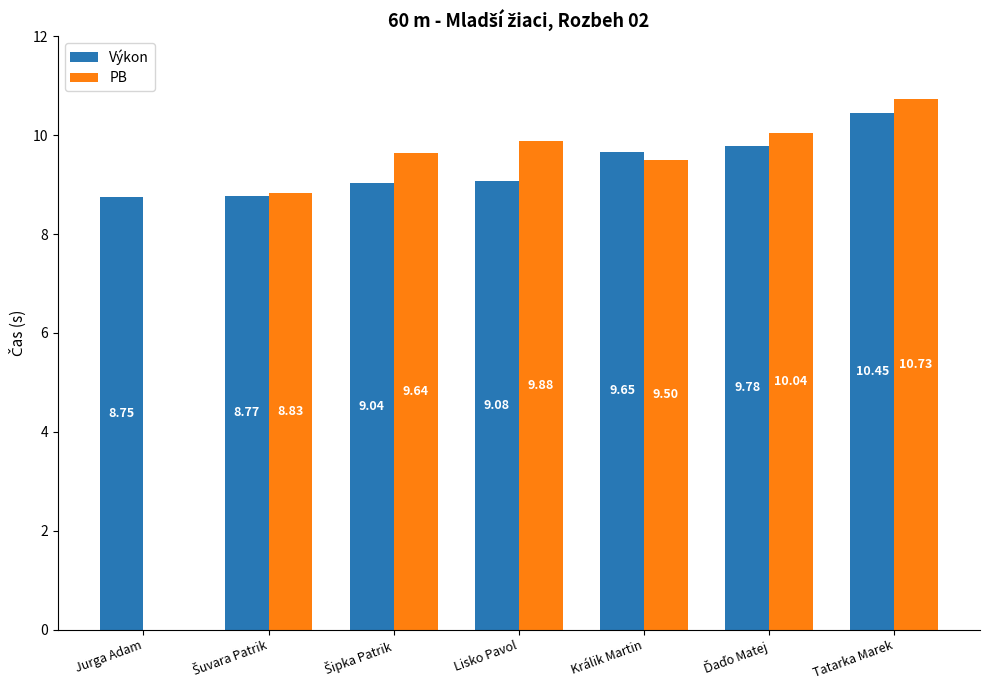

At which category is the sum across all series the highest?

Tatarka Marek